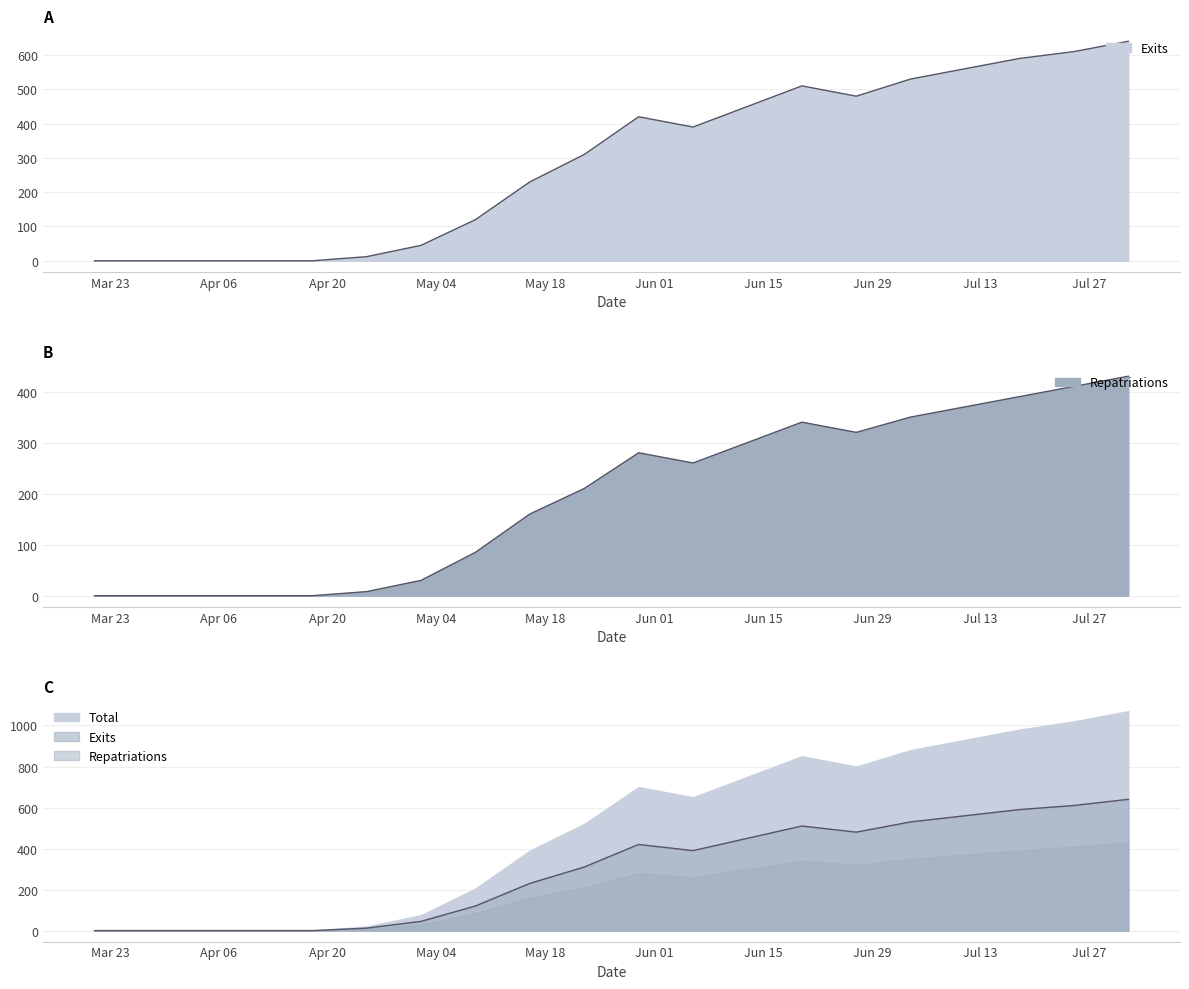

In Exits, how many points are higher than both neighbors (excluding endpoints)?

2